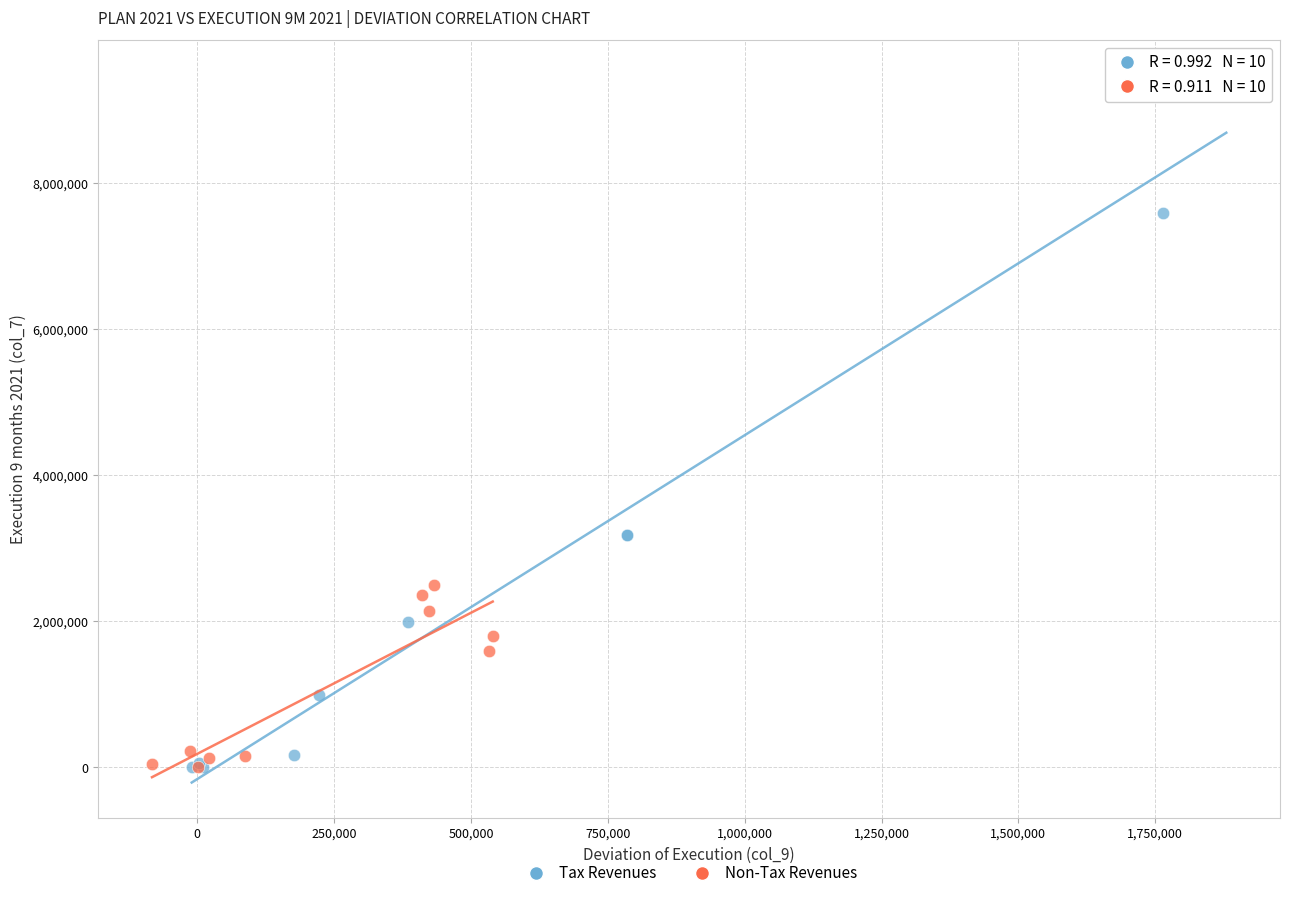

Which series has the widest spread of Y values?

Tax Revenues